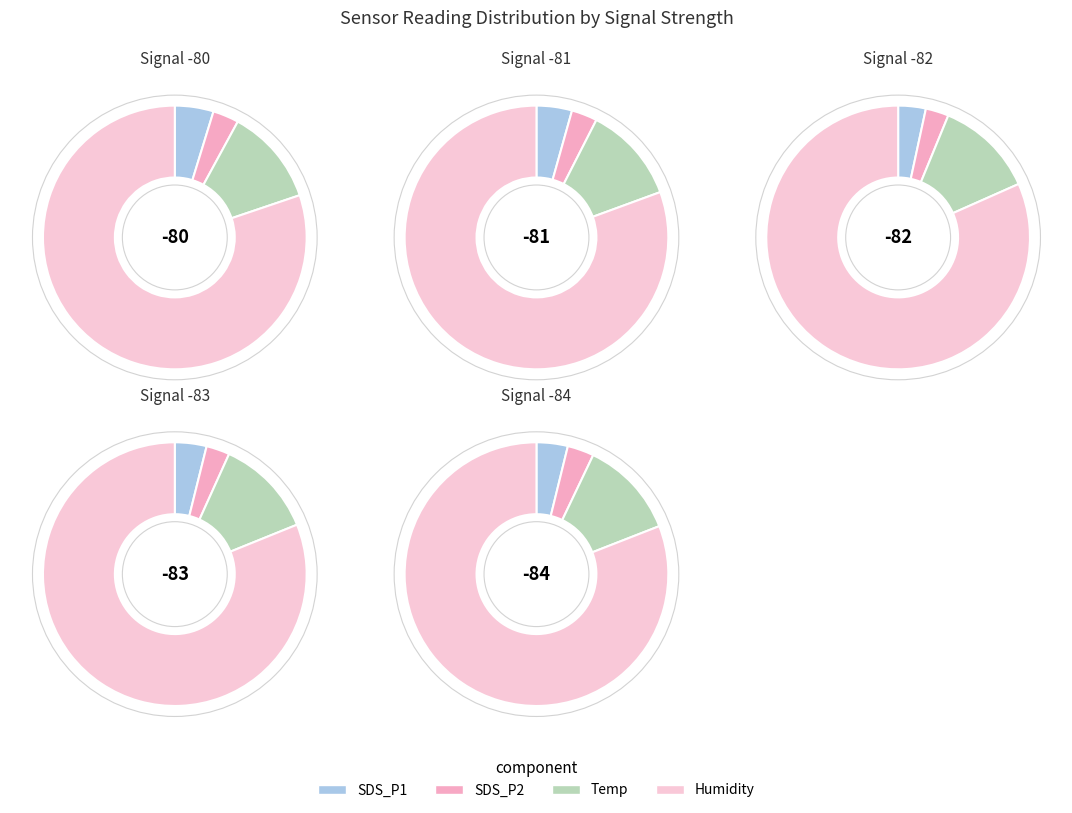

Is 00:18 the majority of the pie?

No